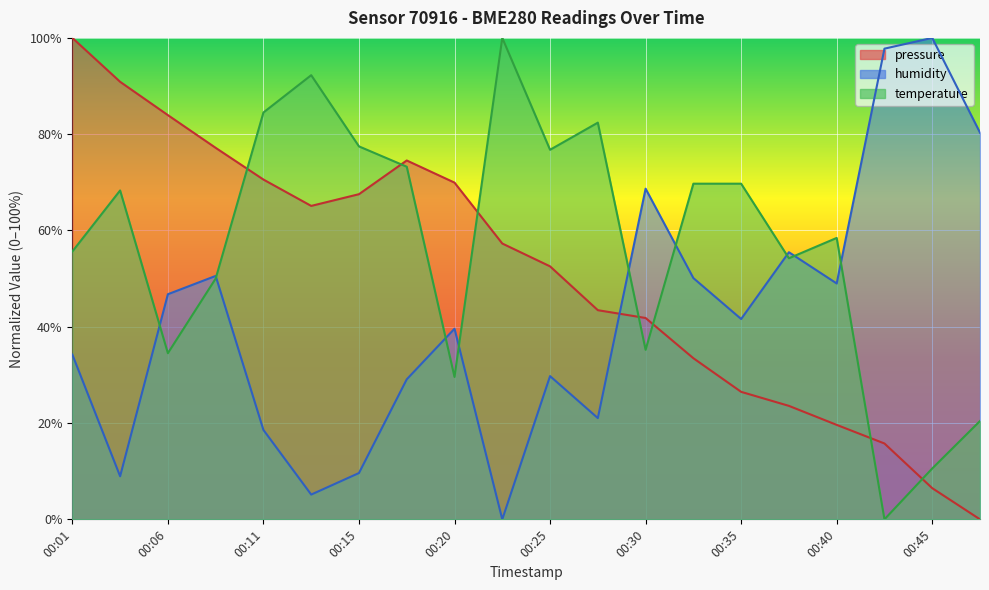

What is the total value across all series at 00:11?

173.7